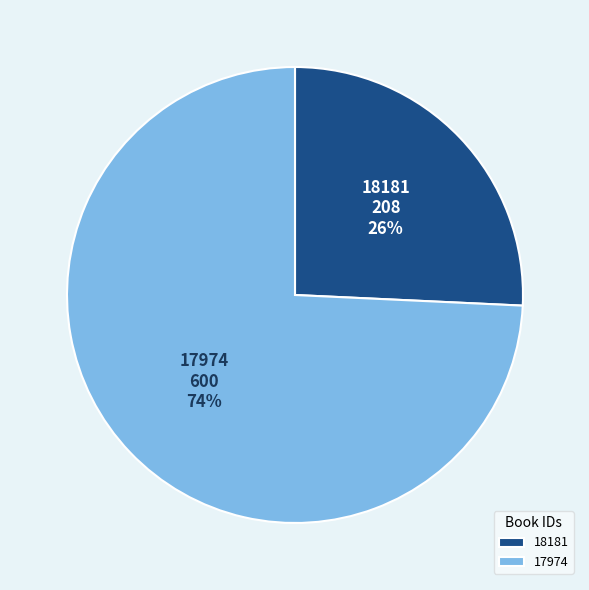

Which has a higher value, 18181 or 17974?

17974